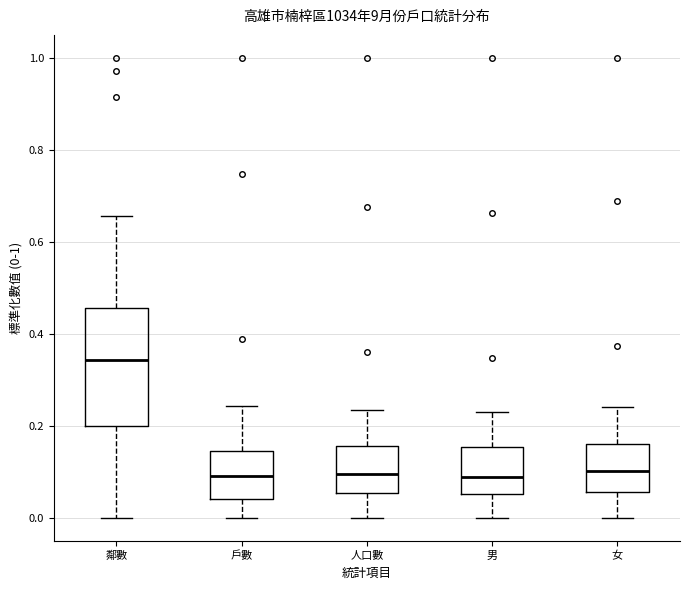

Reading left to right, read every box against the y-axis: the position of its median line, the range the box covers, and the ends of its whiskers. The values are not printed on the chart, so give them approximately, as read against the axis.

鄰數: median 0.34, box 0.20 to 0.46, whiskers 0.00 to 0.66
戶數: median 0.10, box 0.04 to 0.14, whiskers 0.00 to 0.24
人口數: median 0.10, box 0.06 to 0.16, whiskers 0.00 to 0.24
男: median 0.08, box 0.06 to 0.16, whiskers 0.00 to 0.24
女: median 0.10, box 0.06 to 0.16, whiskers 0.00 to 0.24